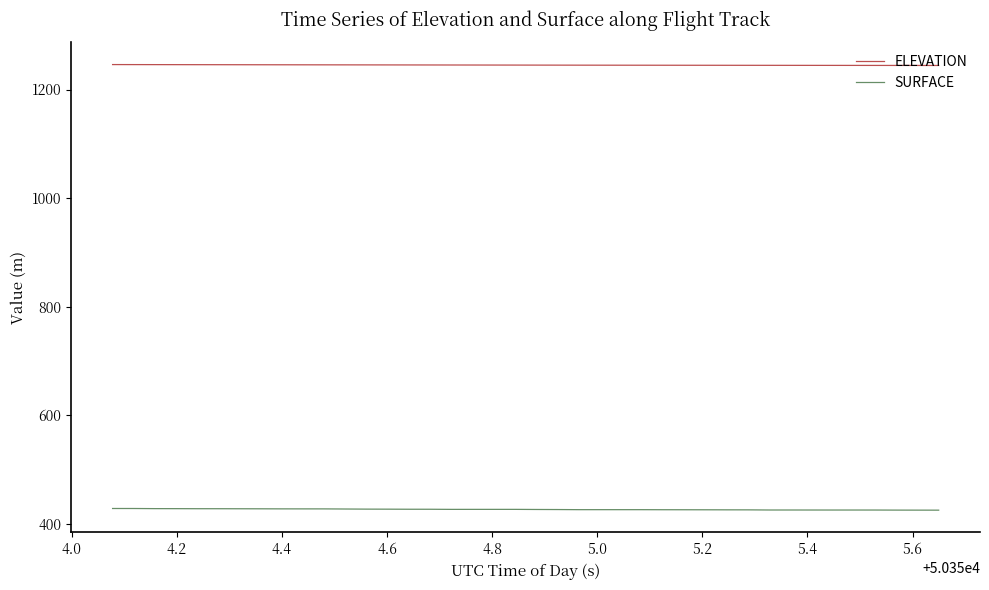

At how many categories does at least one series exceed 655?

40